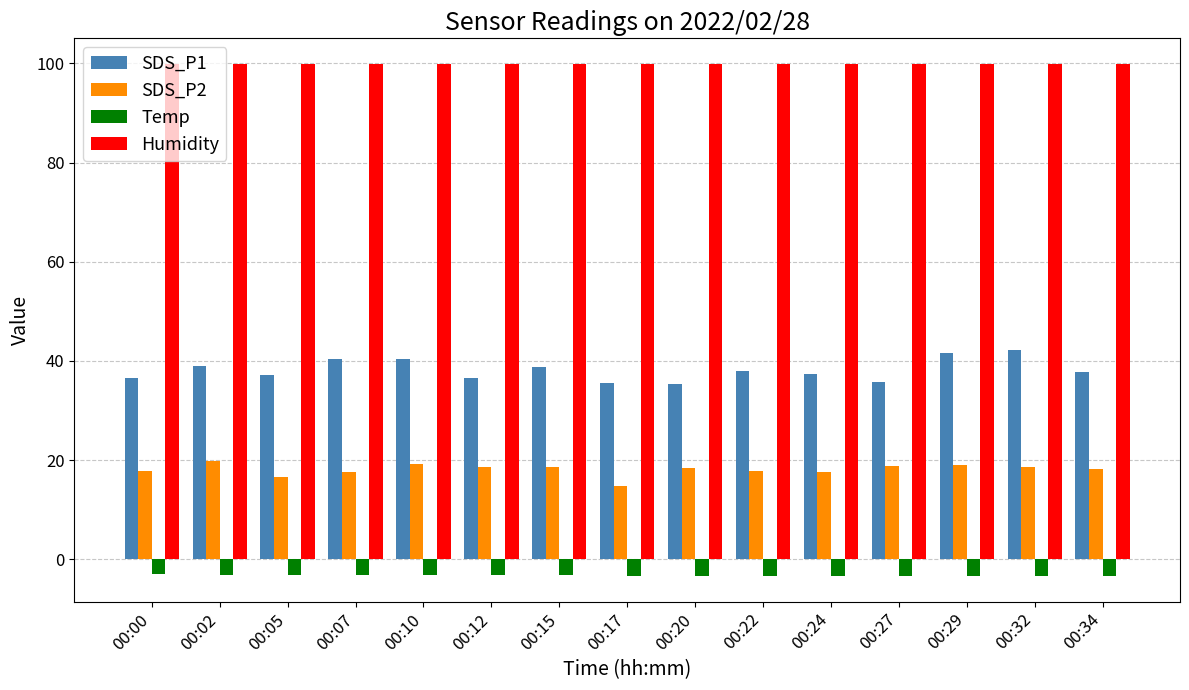

Count the number of categories in the chart.

15